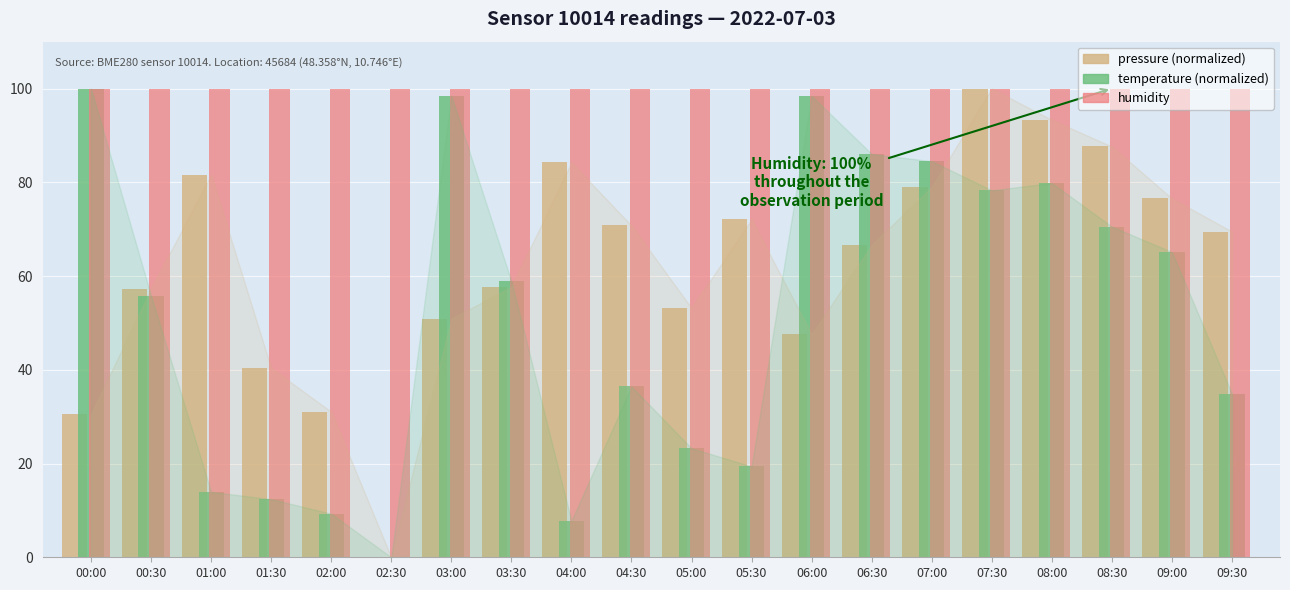

Read the temperature (normalized) value at 02:00.

9.3